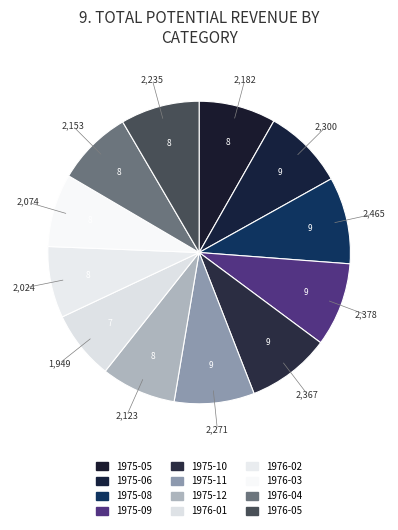

Rank the categories by value from highest to lowest.

1975-08, 1975-09, 1975-10, 1975-06, 1975-11, 1976-05, 1975-05, 1976-04, 1975-12, 1976-03, 1976-02, 1976-01